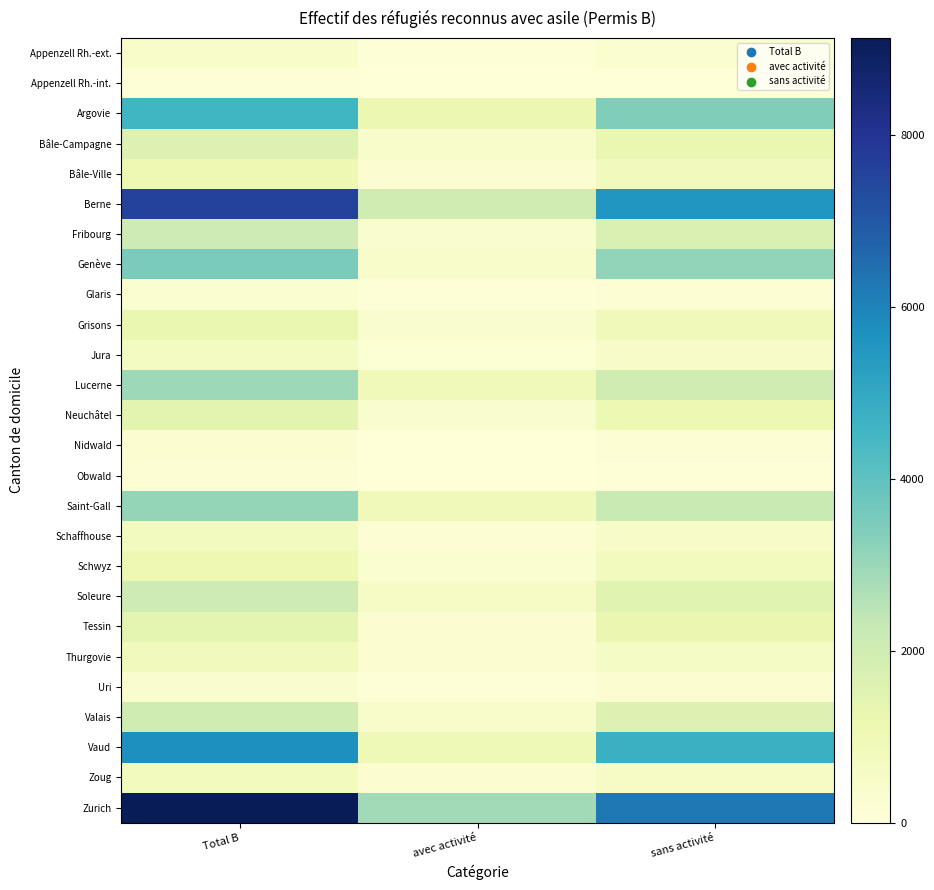

Between sans activité and avec activité, which is larger?

sans activité